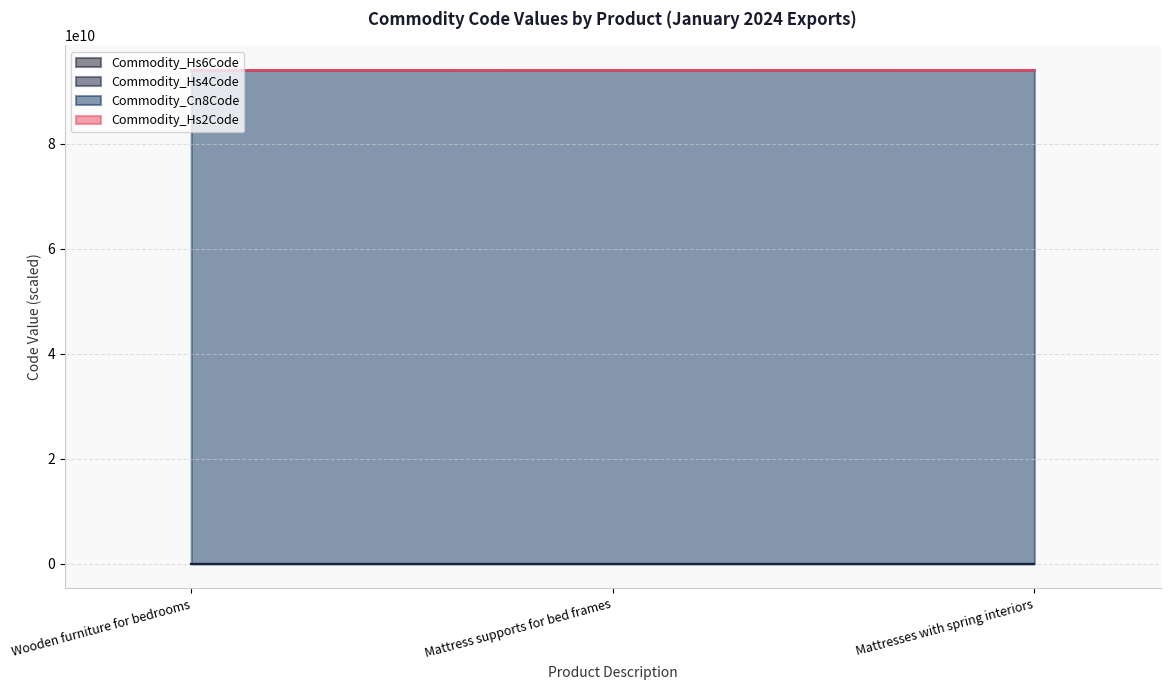

At which category is the sum across all series the highest?

Mattresses with spring interiors